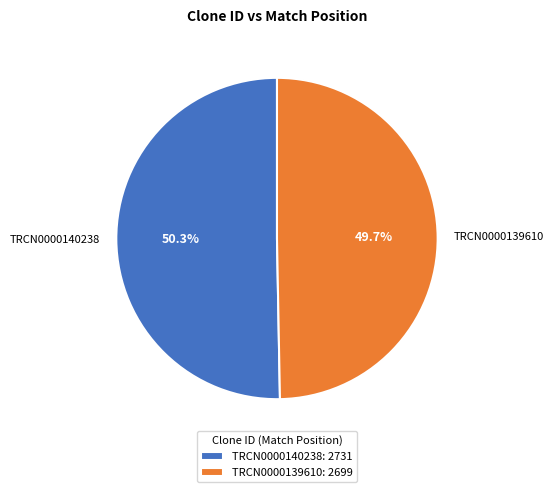

Rank the categories by value from lowest to highest.

TRCN0000139610, TRCN0000140238